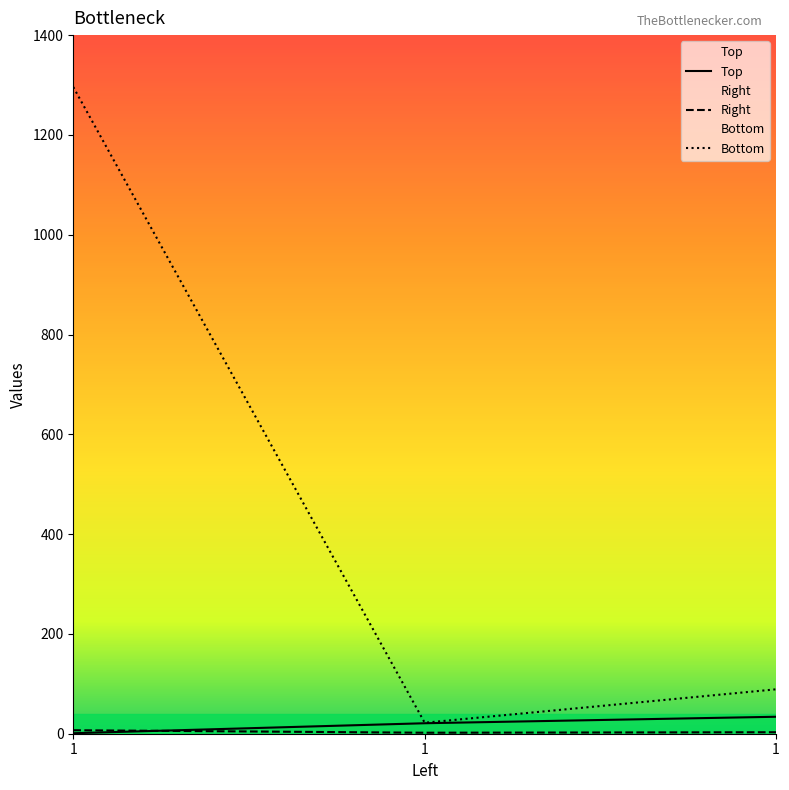

What is the smallest value displayed?

1